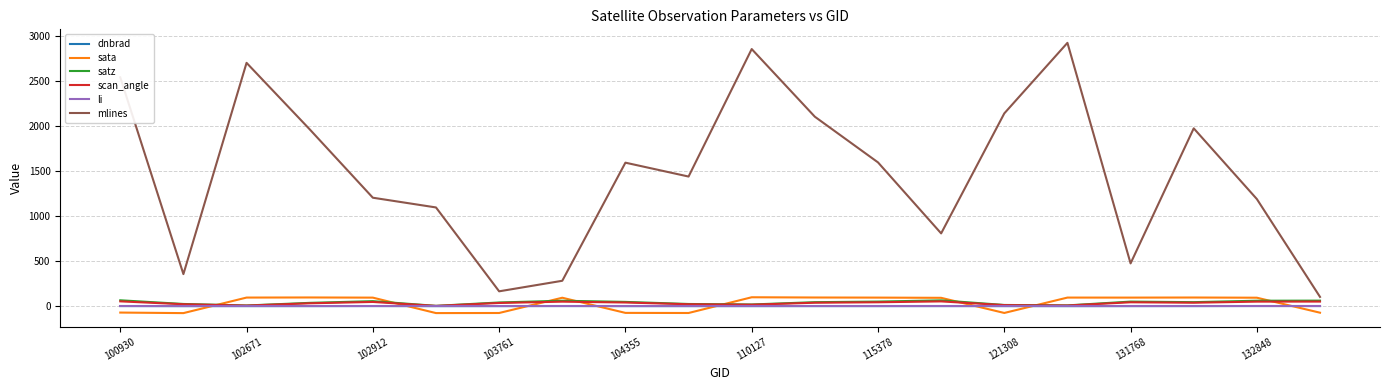

Which series has the largest total across all categories?

mlines